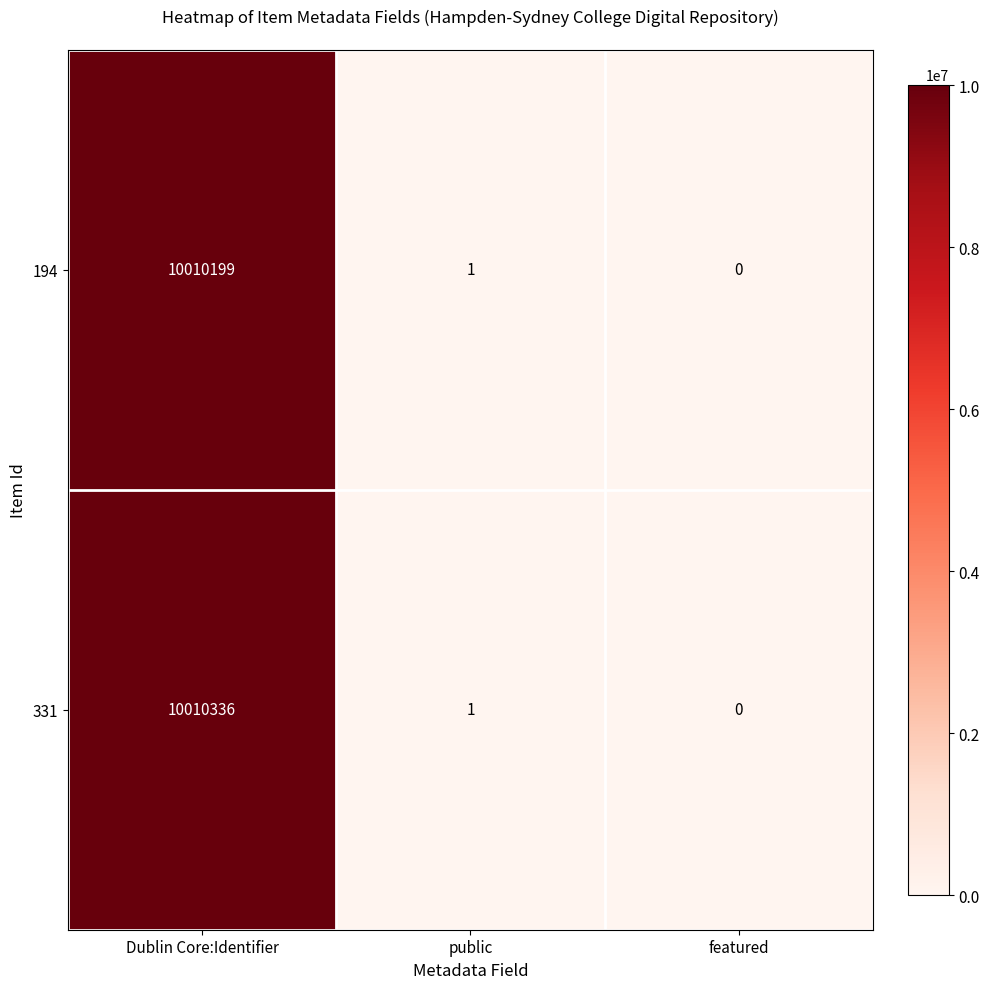

What is the maximum value for 331?

10010336